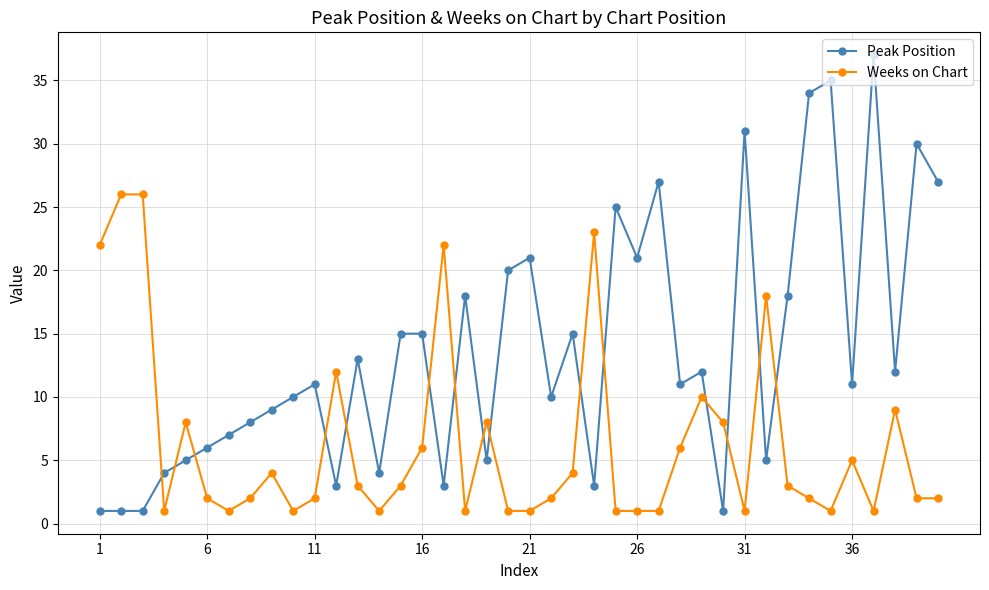

Which series has the largest range (max minus min)?

Peak Position